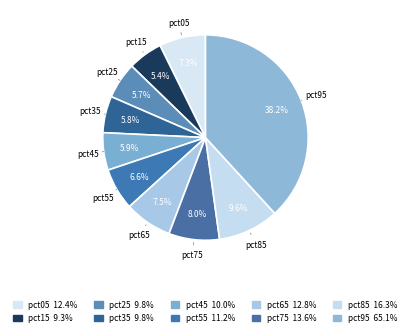

To the nearest percent, what portion does pct15 represent?

5%